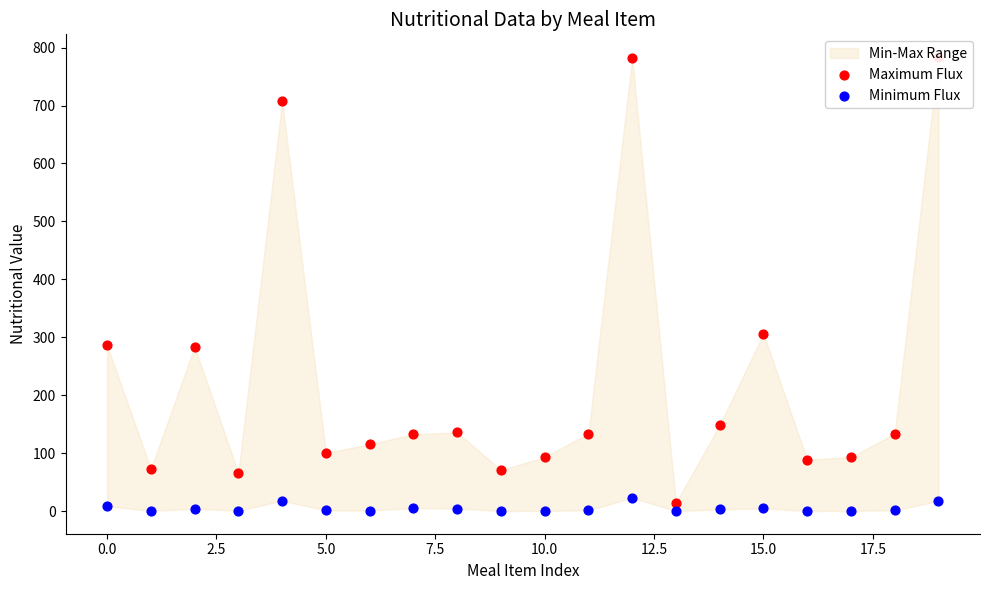

At which category is the sum across all series the highest?

12